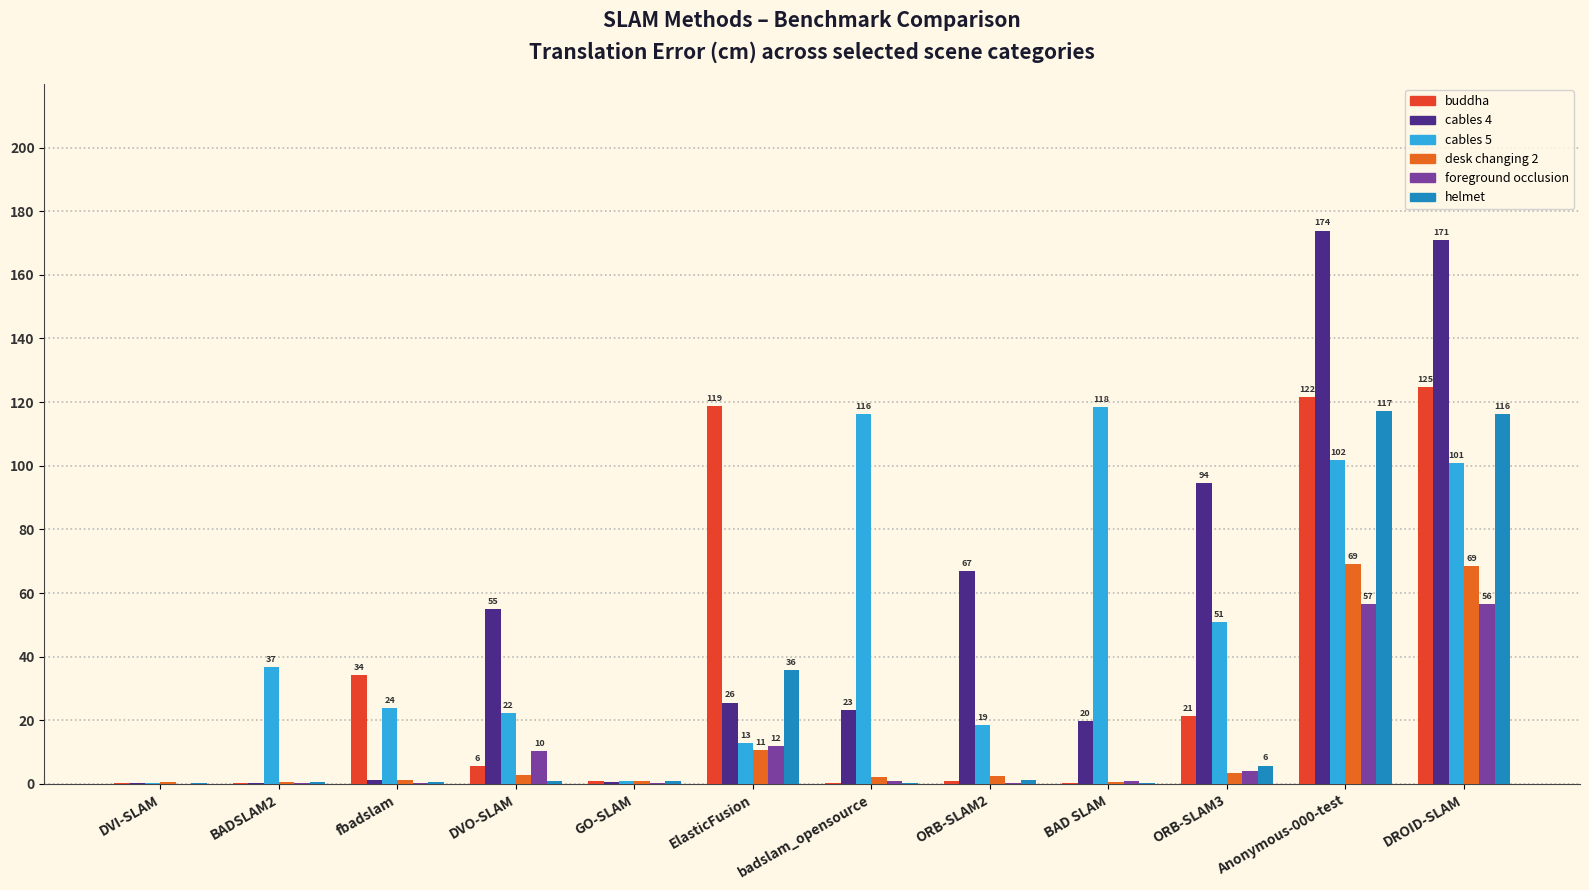

How many data points does each series have?

12